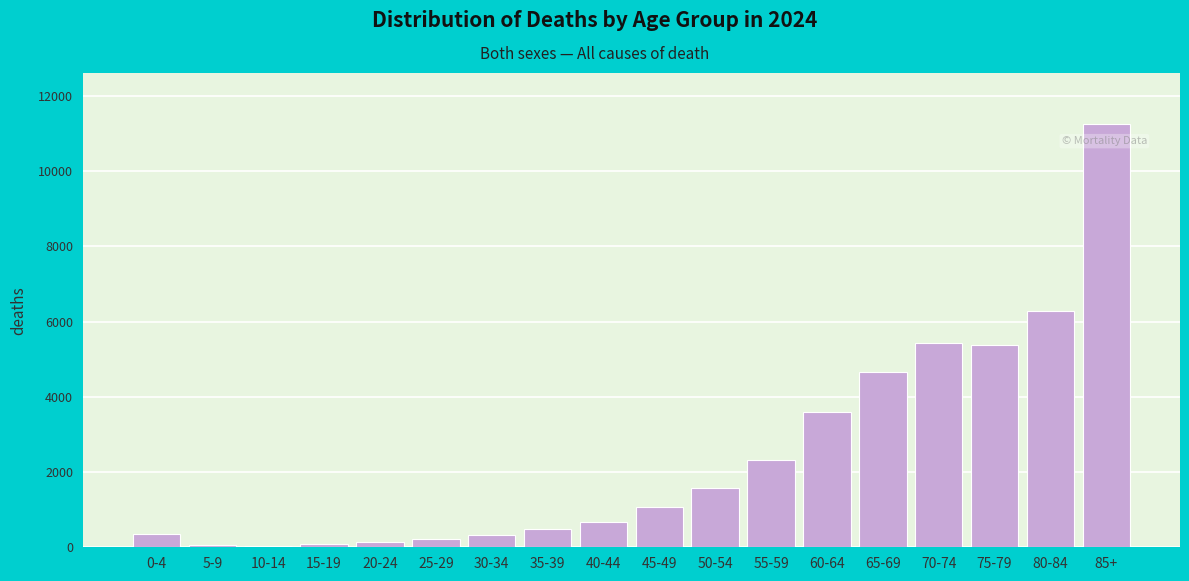

The value at 30-34 is 331. True or false?

True